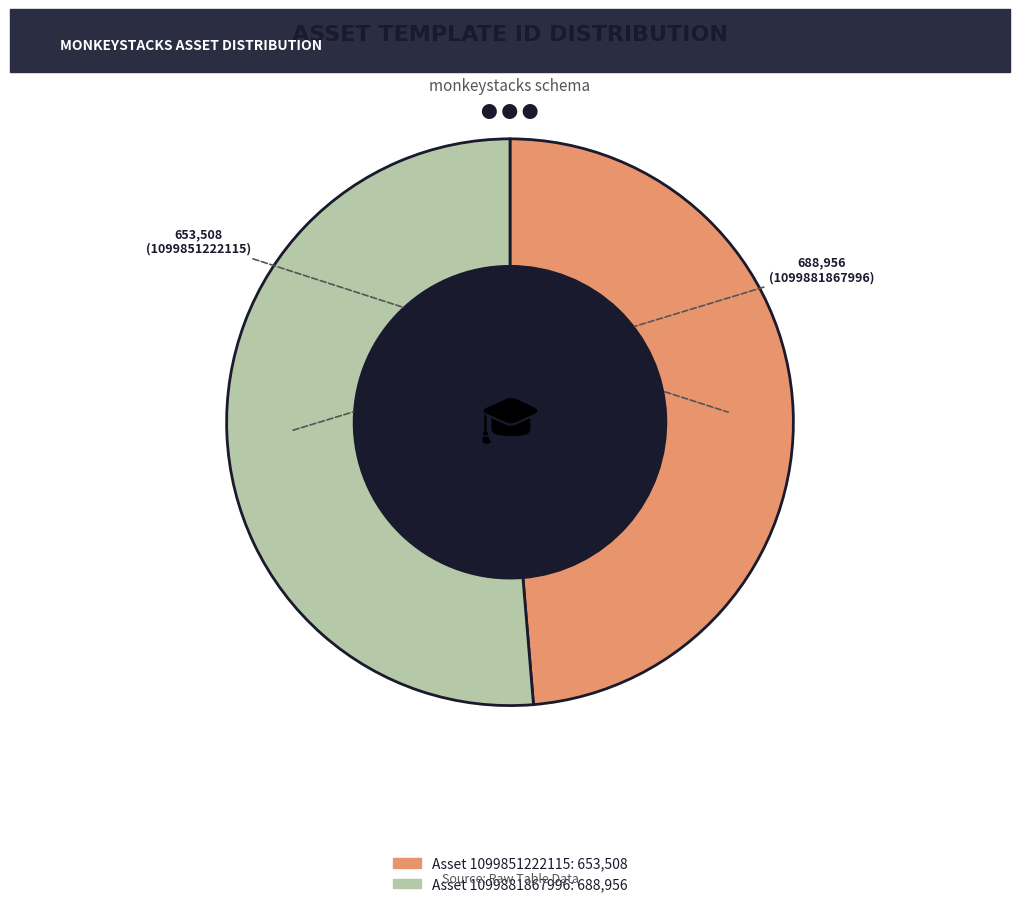

Is there a majority slice in this chart?

Yes